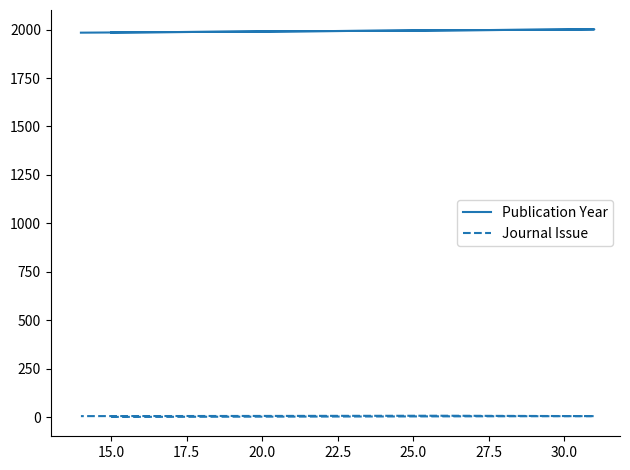

Count the number of categories in the chart.

4